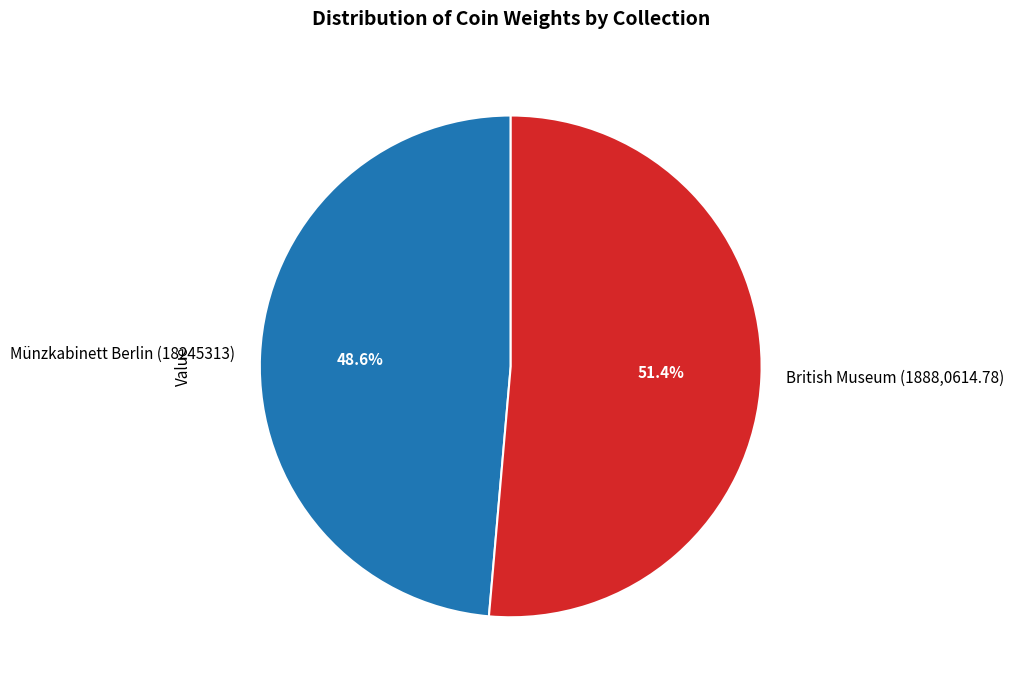

What is the total percentage of British Museum (1888,0614.78) and Münzkabinett Berlin (18245313)?

100.0%